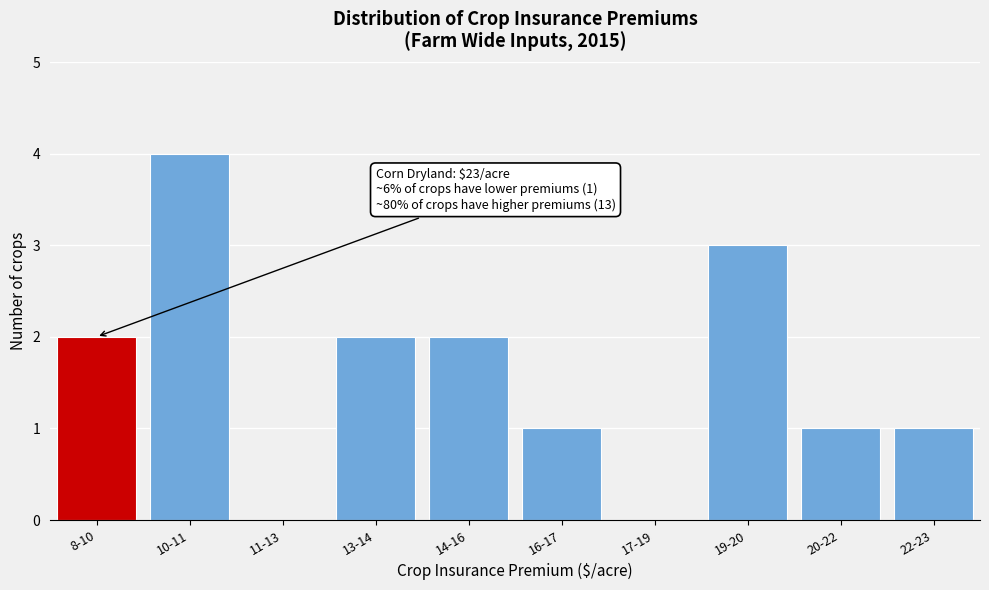

Reading left to right, transcribe all the data shown in this chart.

8-10=2	10-11=4	11-13=0	13-14=2	14-16=2	16-17=1	17-19=0	19-20=3	20-22=1	22-23=1